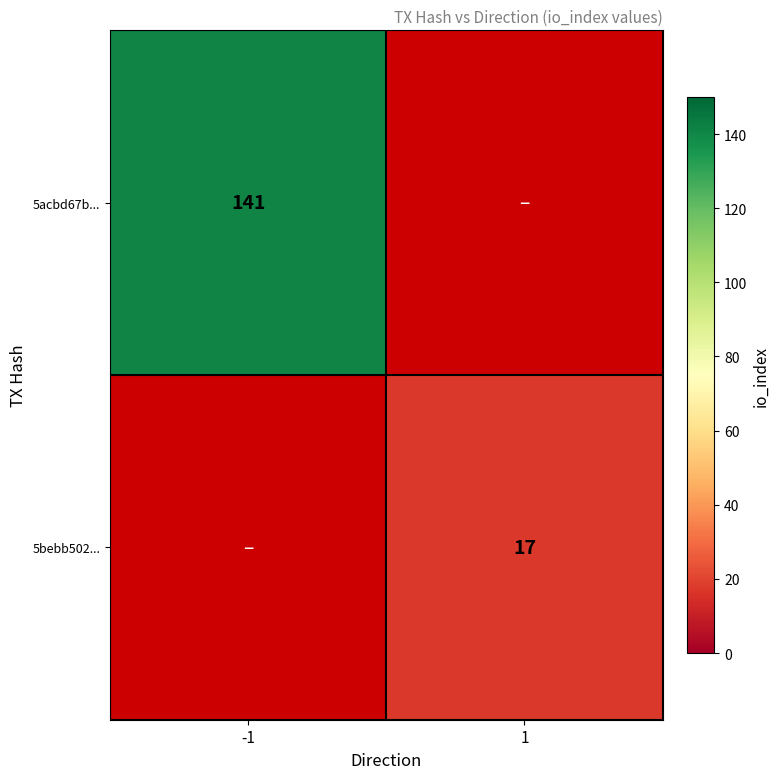

True or false: 5bebb502... has a value of 5 at 1.

False